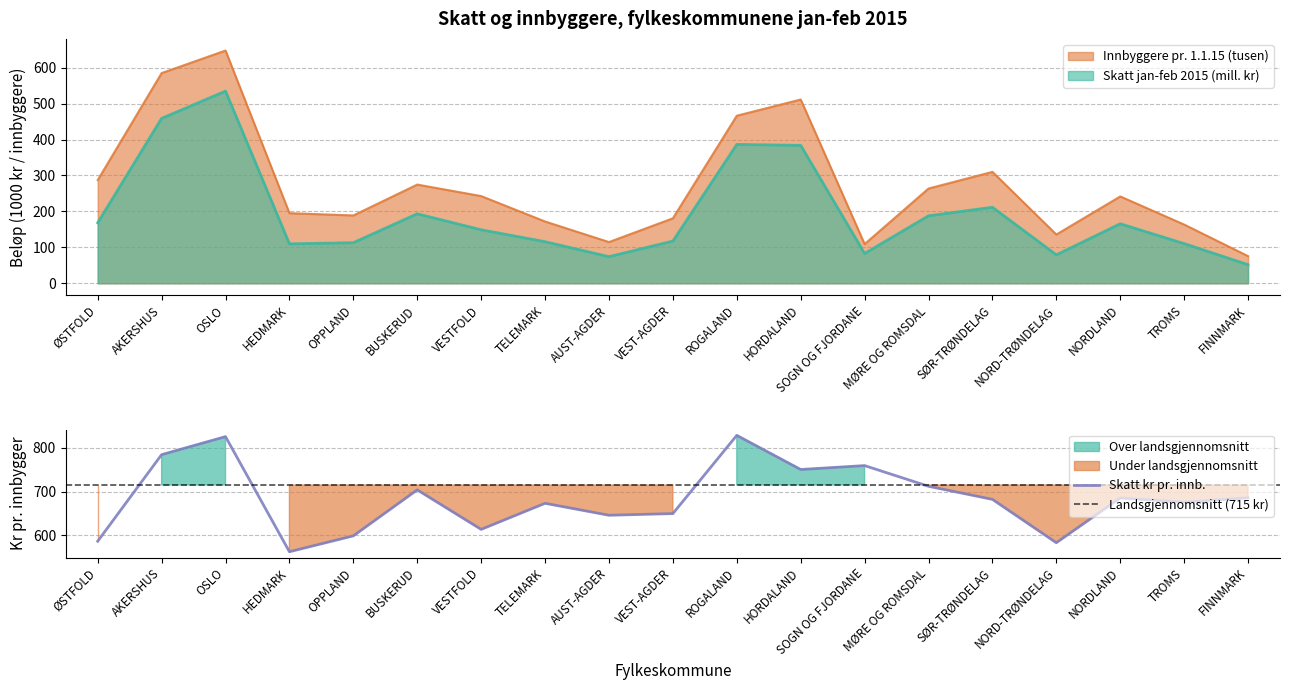

True or false: Skatt jan-feb 2015 (mill. kr) has a value of 458.9 at AKERSHUS.

True